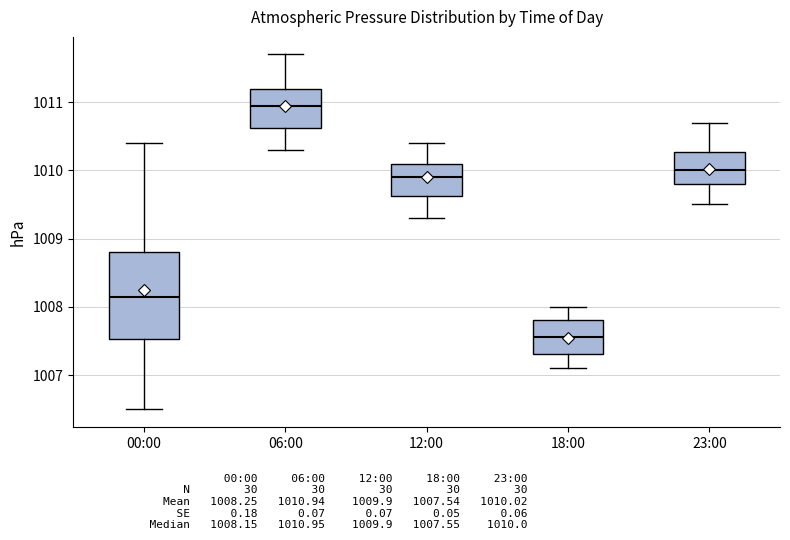

Which box's median line is the highest?

06:00